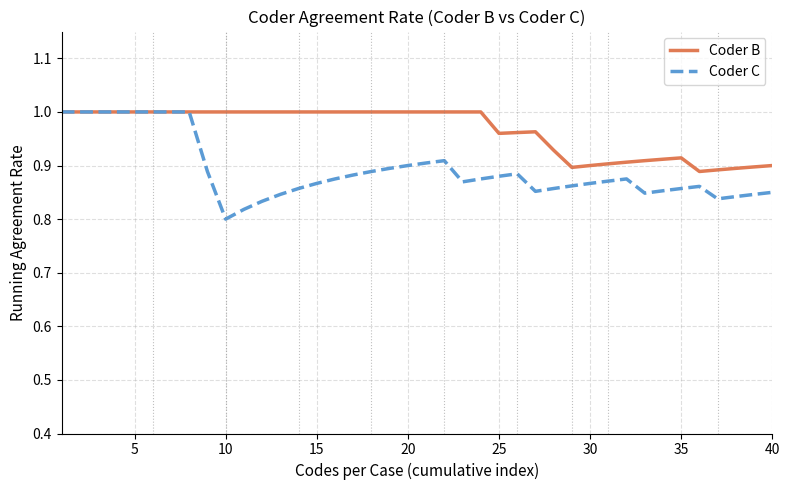

Which series has the widest spread of values?

Coder C